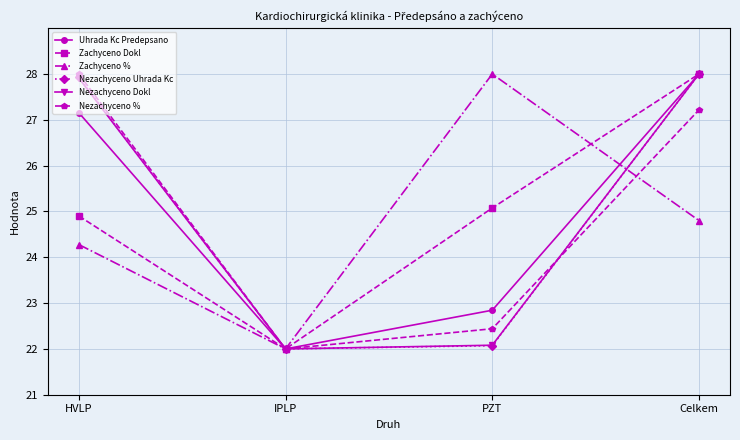

Which series ends up on top after the final intersection of Nezachyceno % and Zachyceno %?

Nezachyceno %